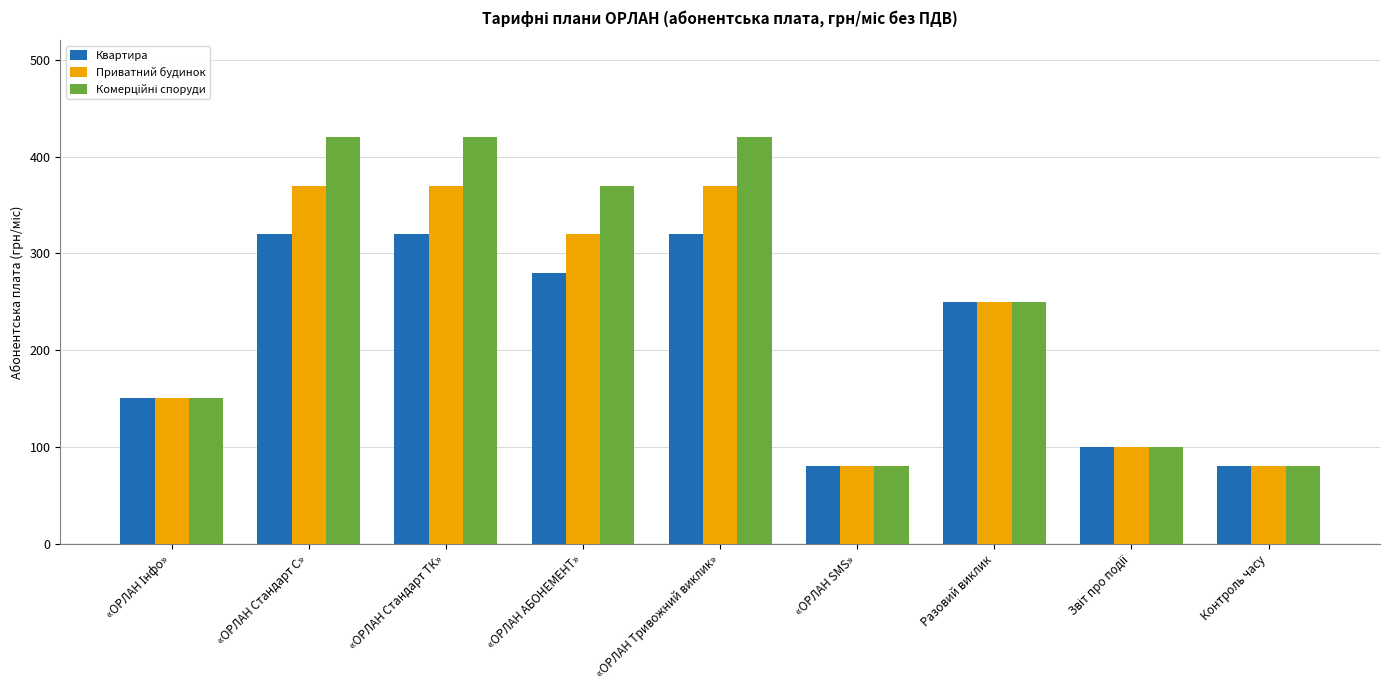

The Приватний будинок series shows 370 at «ОРЛАН Тривожний виклик». True or false?

True